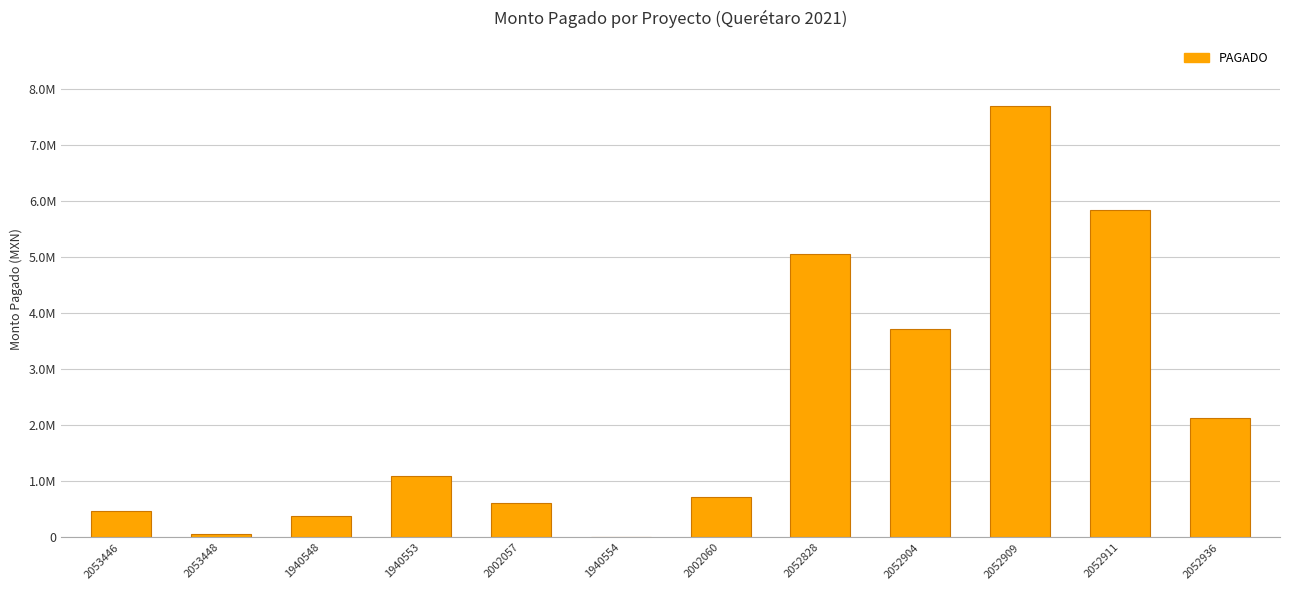

The chart shows a value of 2779.2 at 1940554. True or false?

False